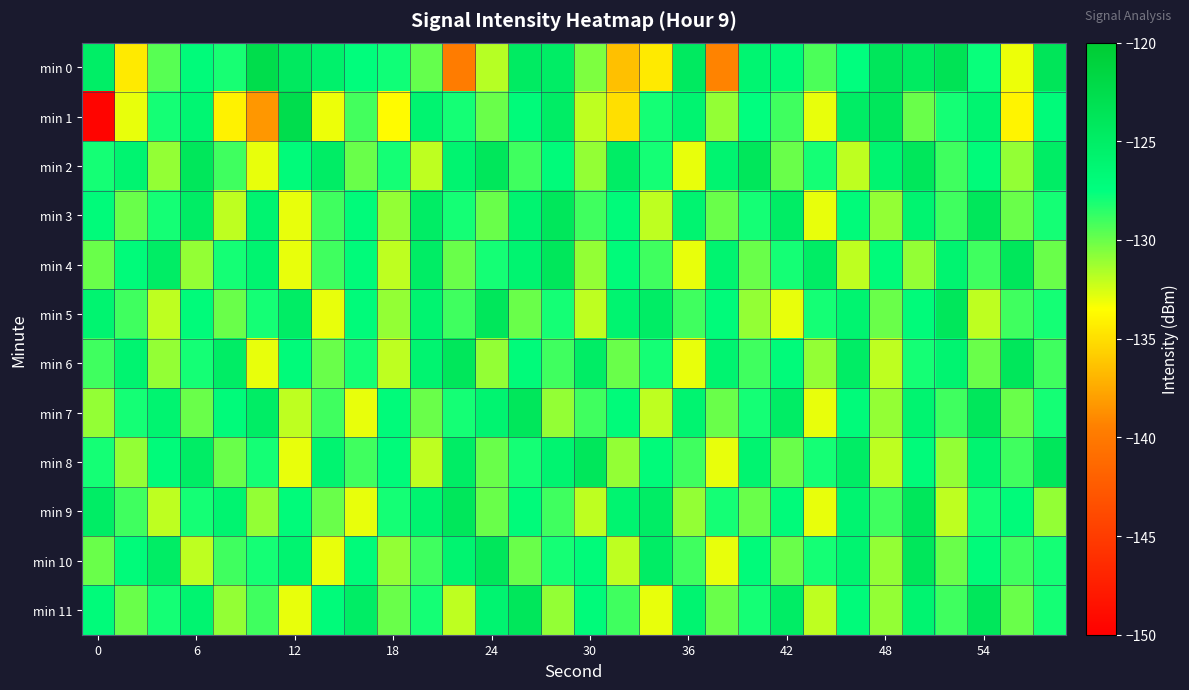

Which series has the widest spread of values?

min 1